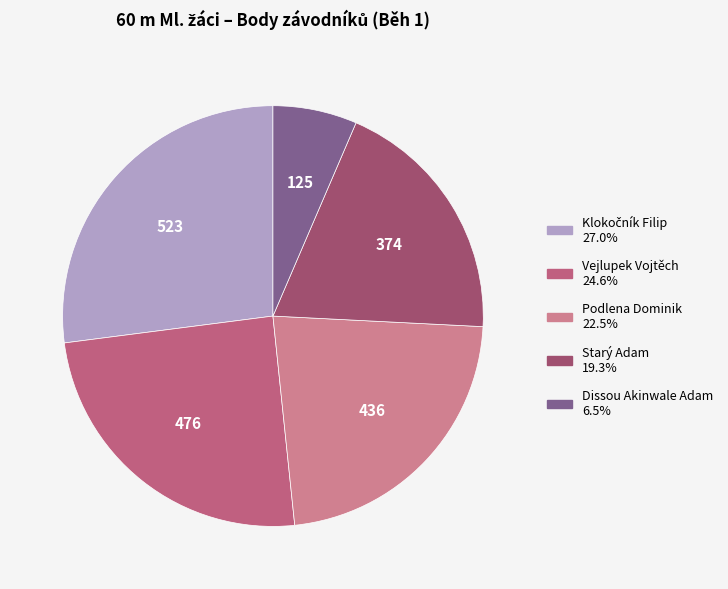

How many slices are in this pie chart?

5